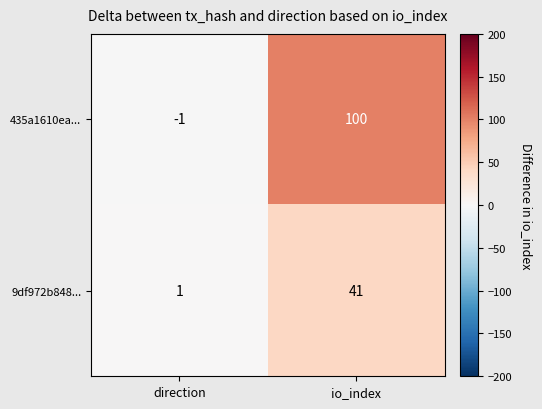

What is the difference between the maximum and minimum values in the 435a1610ea... series?

101